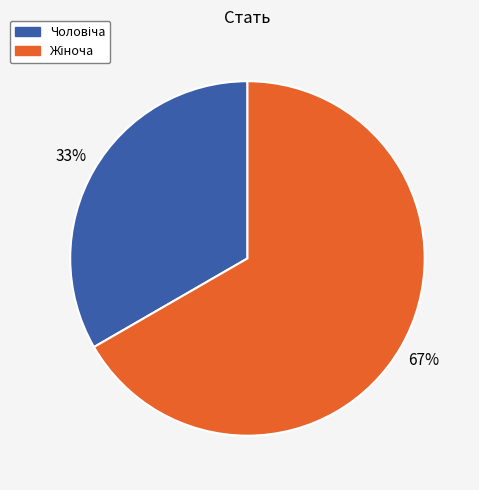

Is there a majority slice in this chart?

Yes